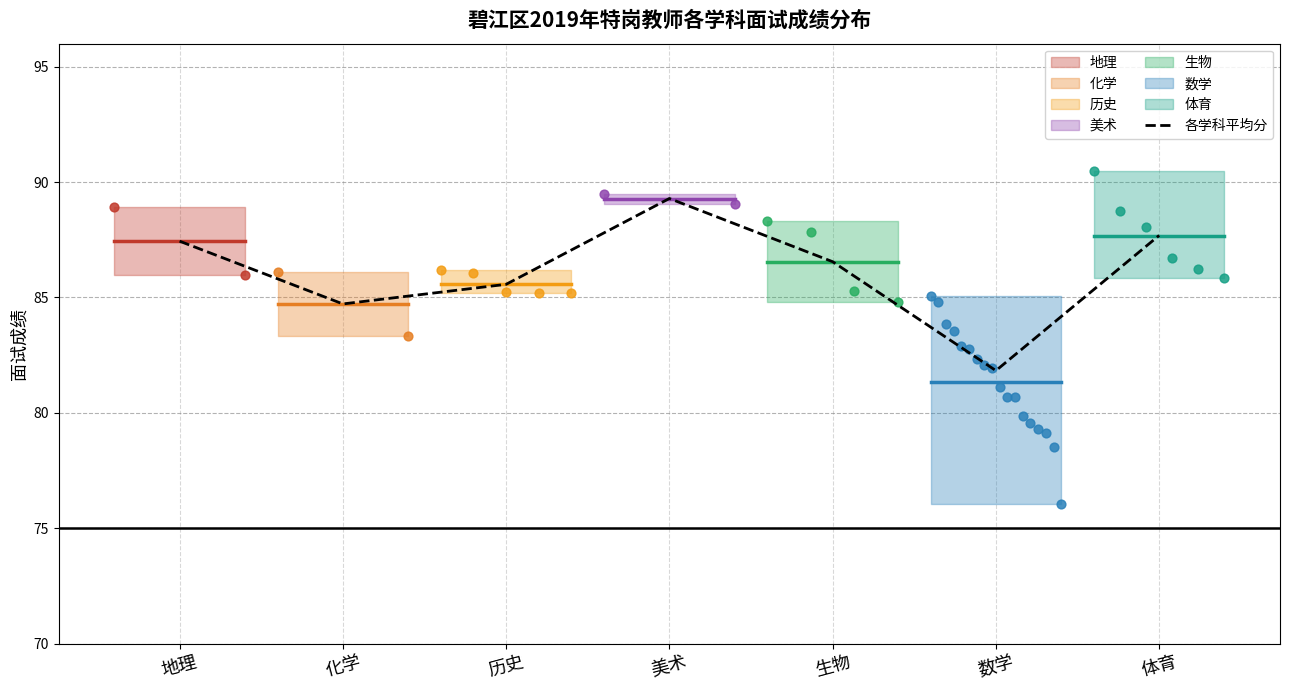

What is the ratio of the value at 美术 to the value at 生物?

1.0